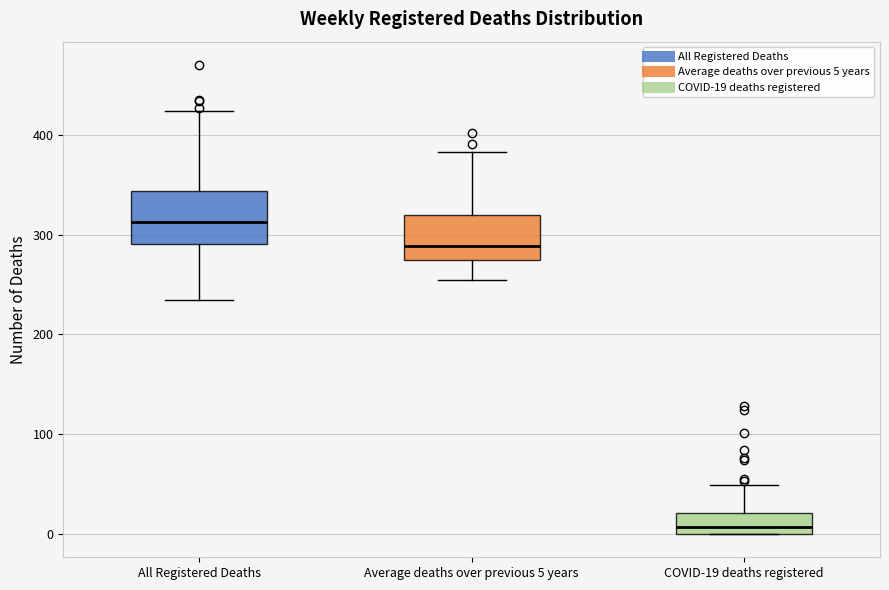

Which box's median line is the lowest?

COVID-19 deaths registered